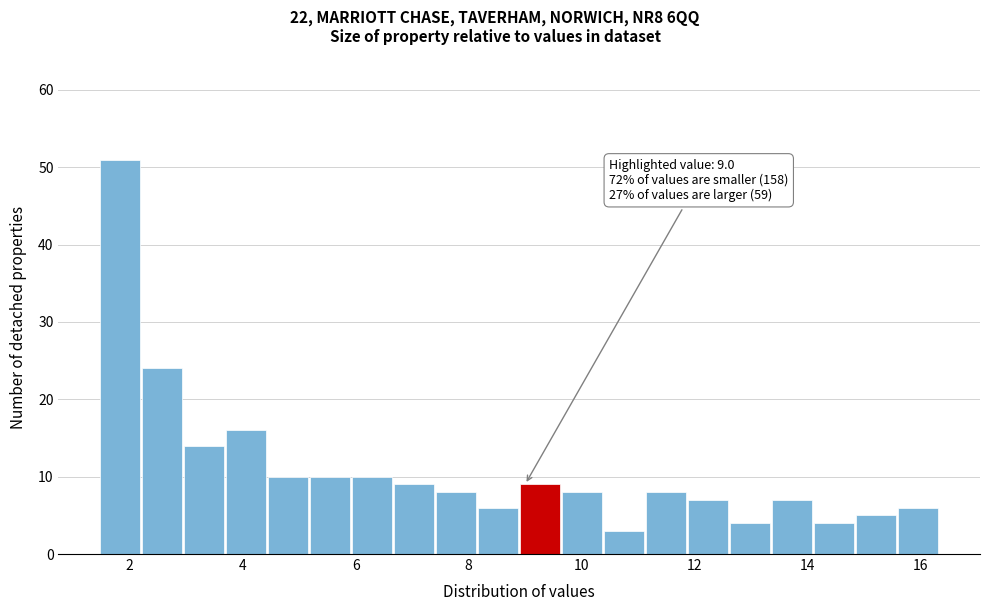

Read against the x-axis, roughly where is the centre of the tallest bar?

1.8